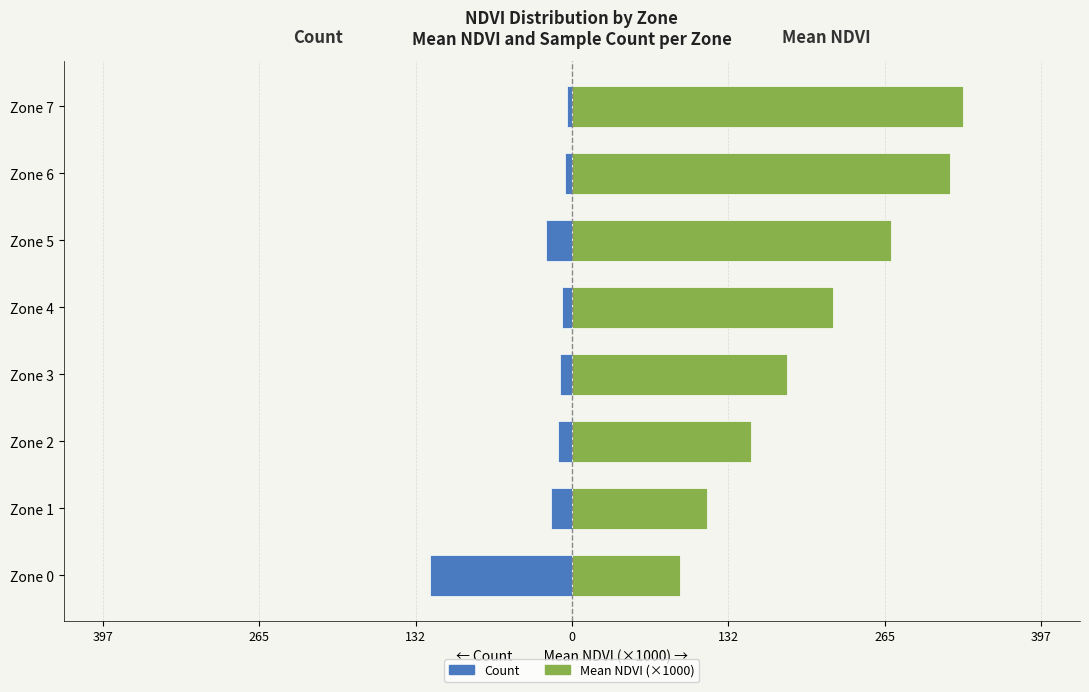

Does the chart contain any negative values?

Yes